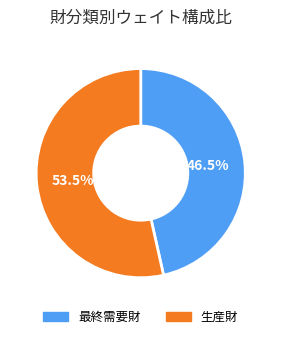

Rank the categories by value from highest to lowest.

生産財, 最終需要財